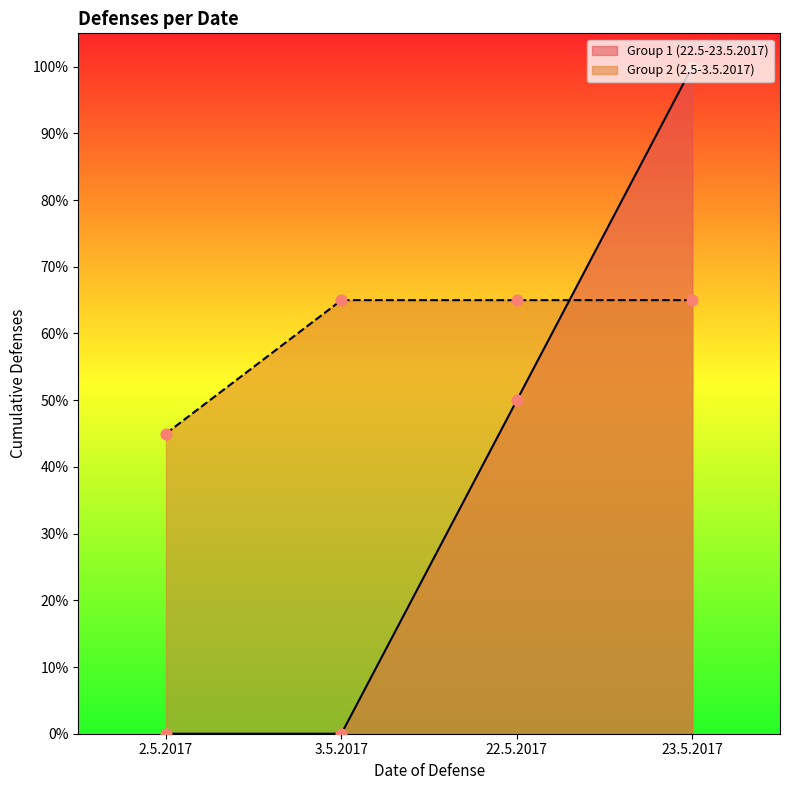

Is the value of Group 1 (22.5-23.5.2017) at 22.5.2017 greater than the value of Group 2 (2.5-3.5.2017) at 23.5.2017?

No